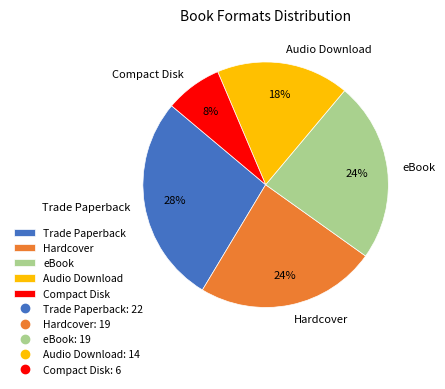

Does eBook represent more than half of the total?

No